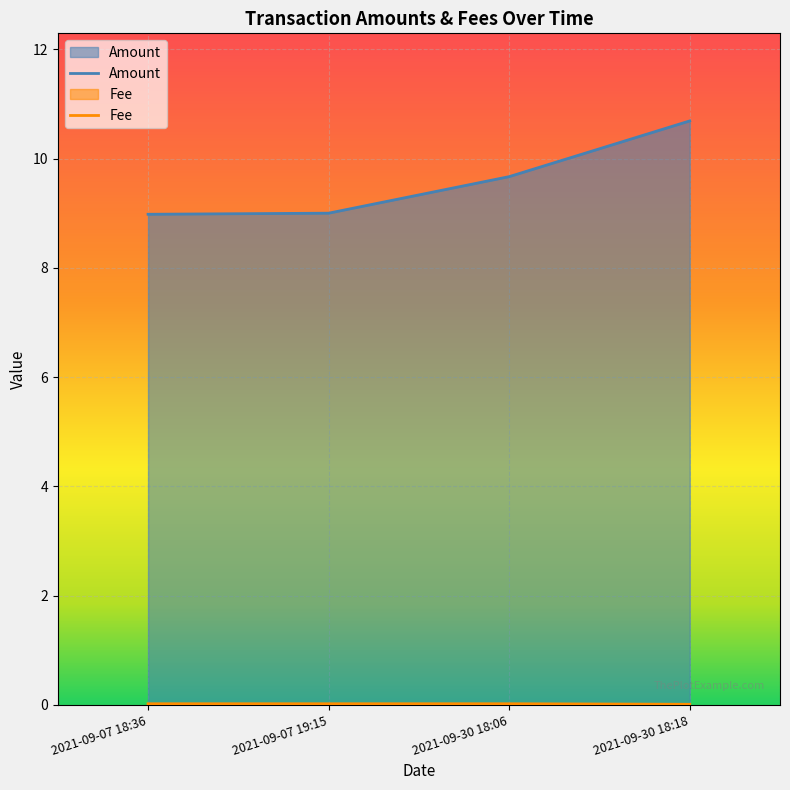

The value of Fee at 2021-09-07 19:15 is 0.0. True or false?

True